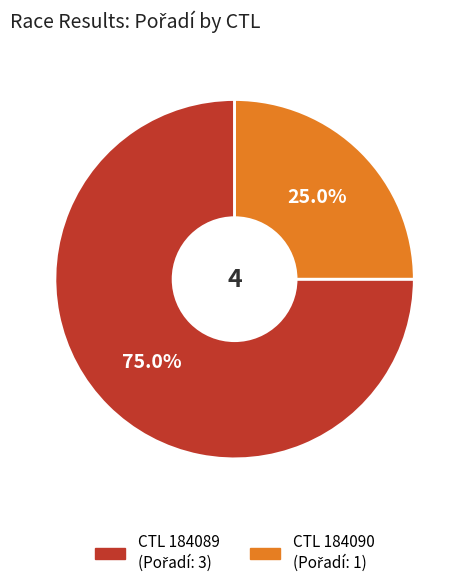

Is there a majority slice in this chart?

Yes